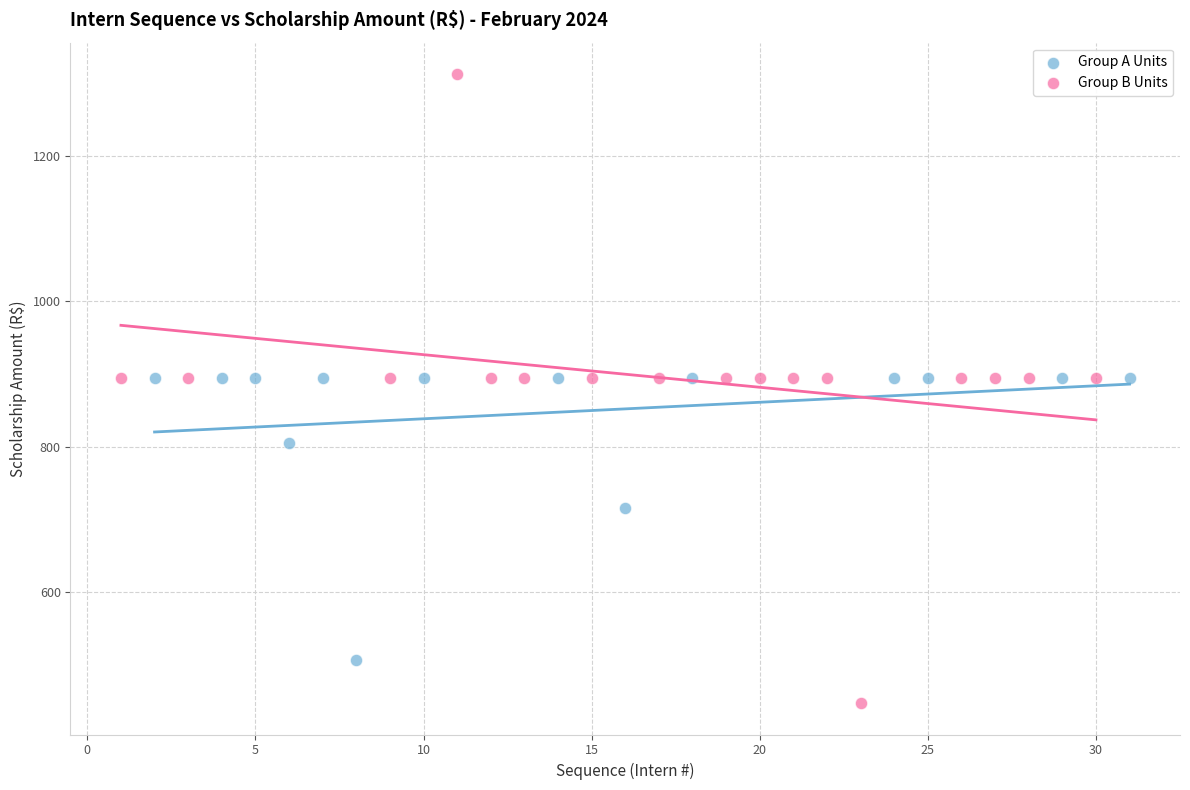

Which series has the widest spread of Y values?

Group B Units